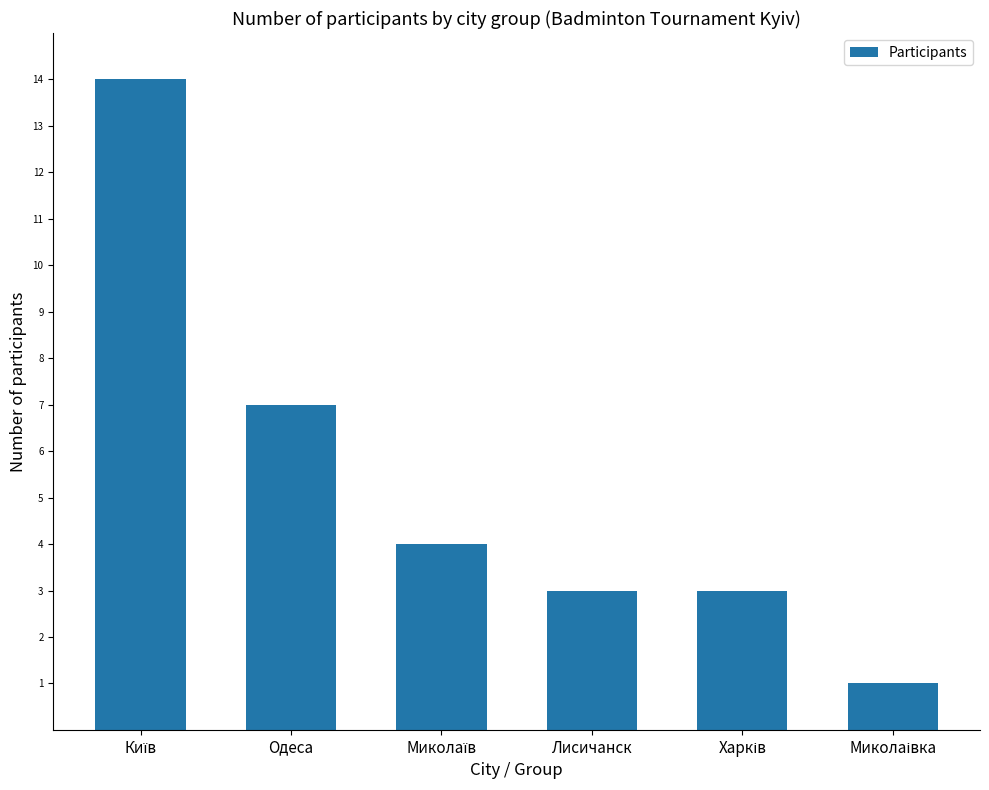

The value at Лисичанск is 3. True or false?

True